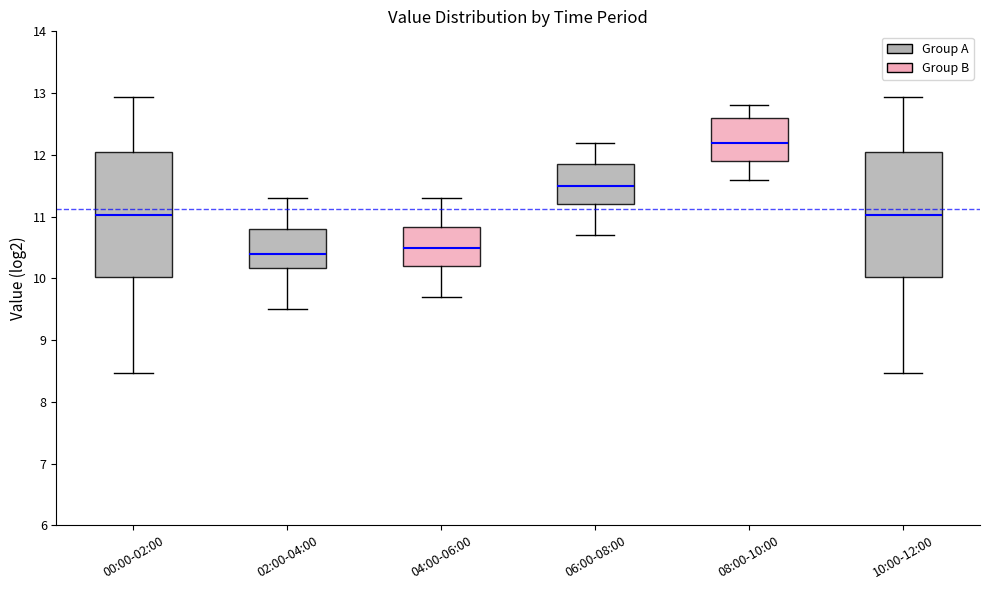

Reading left to right, read every box against the y-axis: the position of its median line, the range the box covers, and the ends of its whiskers. The values are not printed on the chart, so give them approximately, as read against the axis.

00:00-02:00: median 11.0, box 10.0 to 12.0, whiskers 8.5 to 12.9
02:00-04:00: median 10.4, box 10.2 to 10.8, whiskers 9.5 to 11.3
04:00-06:00: median 10.5, box 10.2 to 10.8, whiskers 9.7 to 11.3
06:00-08:00: median 11.5, box 11.2 to 11.9, whiskers 10.7 to 12.2
08:00-10:00: median 12.2, box 11.9 to 12.6, whiskers 11.6 to 12.8
10:00-12:00: median 11.0, box 10.0 to 12.0, whiskers 8.5 to 12.9